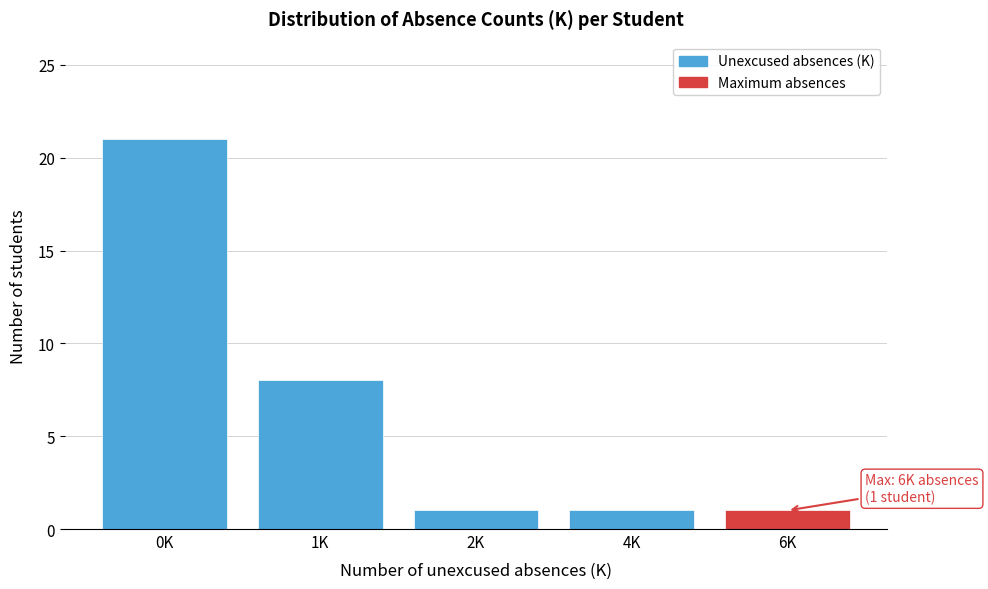

Reading right to left, transcribe all the data shown in this chart.

6K=1	4K=1	2K=1	1K=8	0K=21